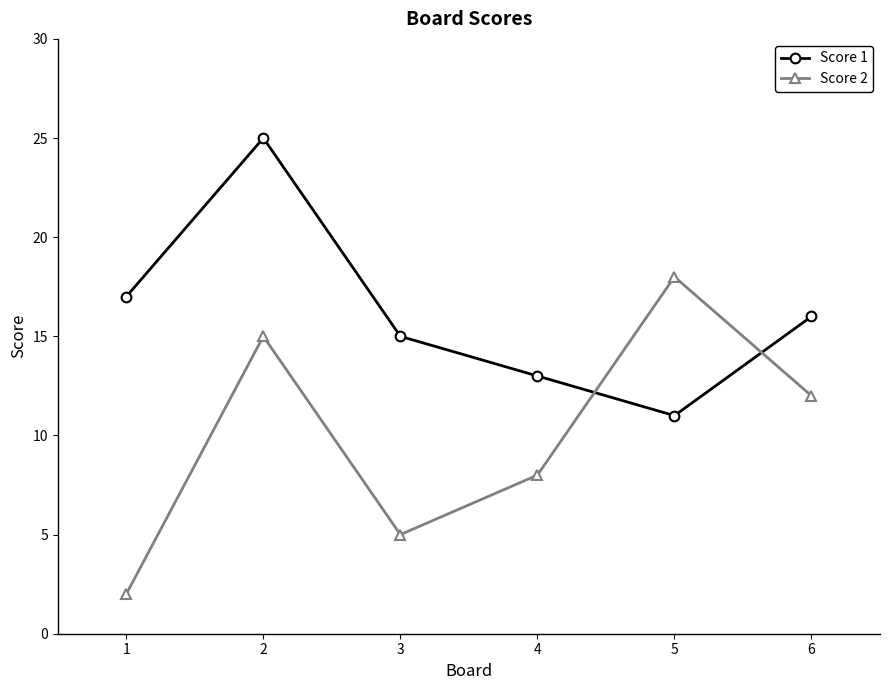

At which category is the sum across all series the highest?

2